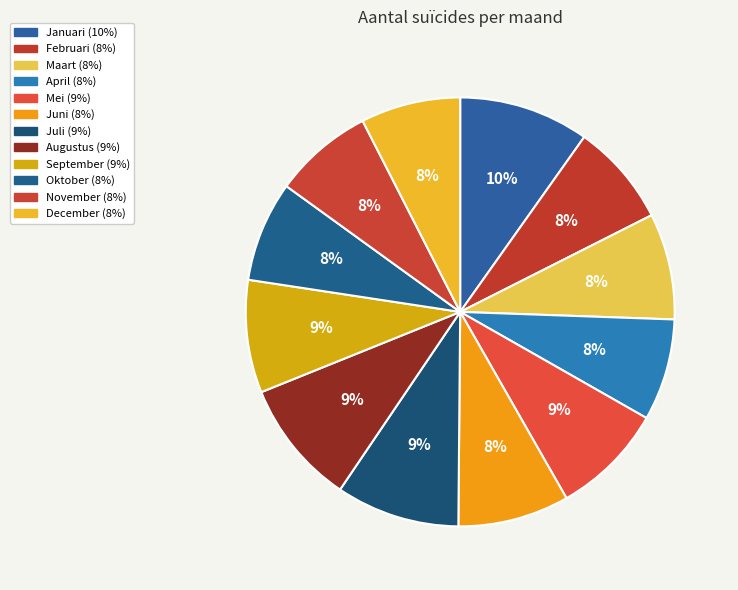

Which category has the biggest portion of the pie?

Januari